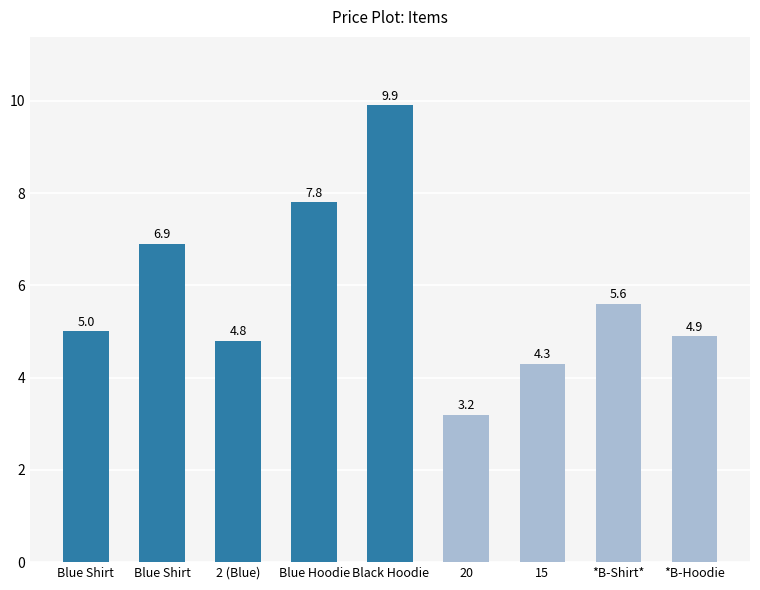

Does the chart contain any negative values?

No